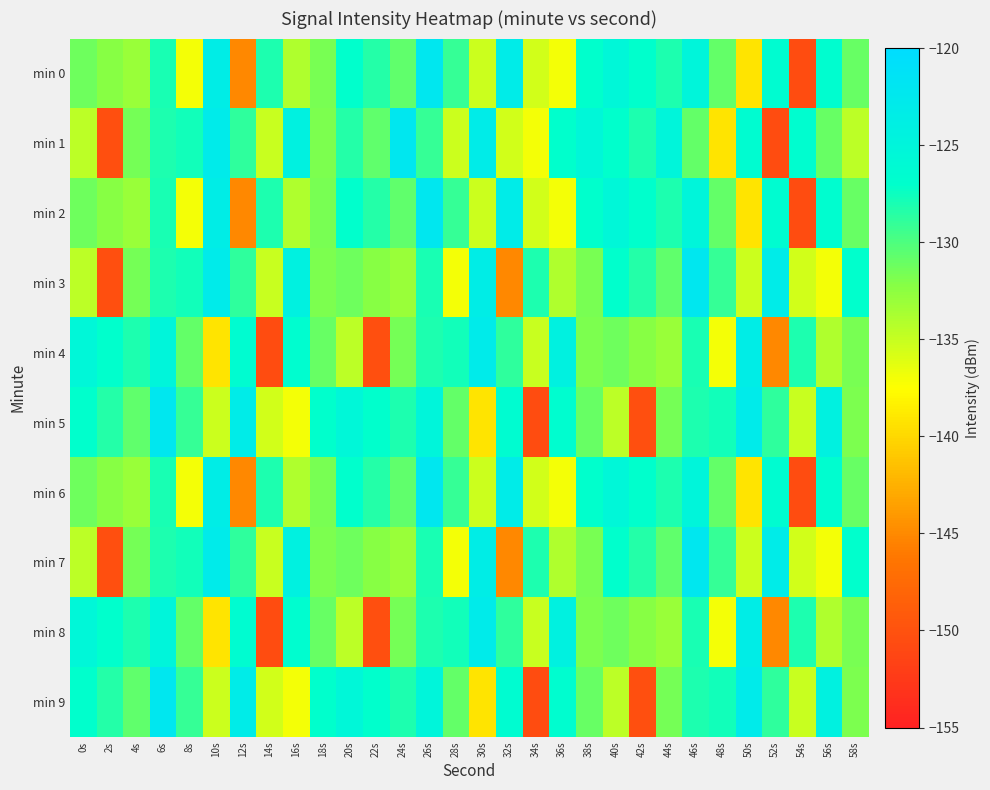

What is the total value across all series at 50s?

-1307.2